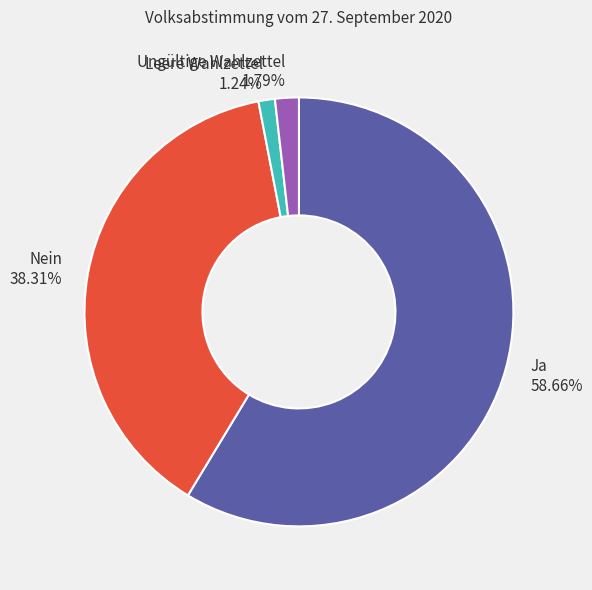

To the nearest percent, what is the average slice percentage?

25%